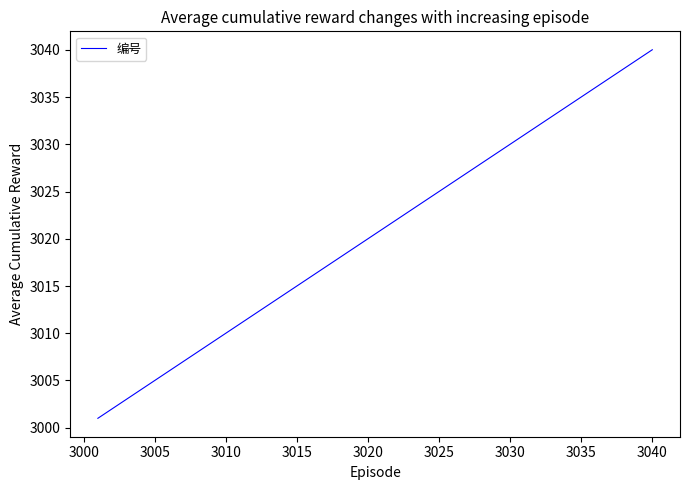

Is this an area chart (filled region under the line)?

No